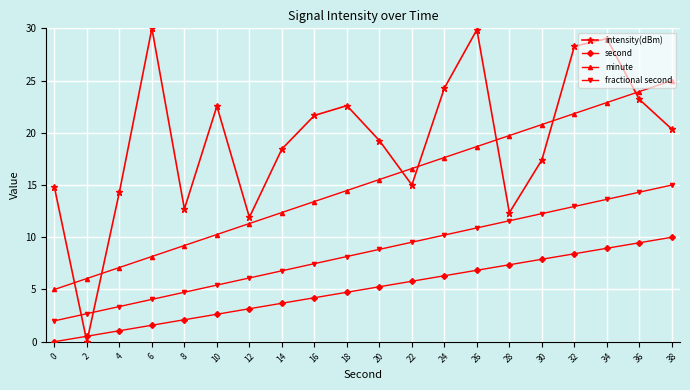

At which category is the sum across all series the highest?

34